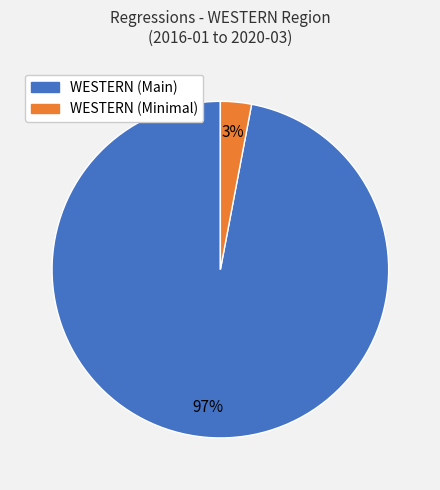

Does any single category account for the majority?

Yes